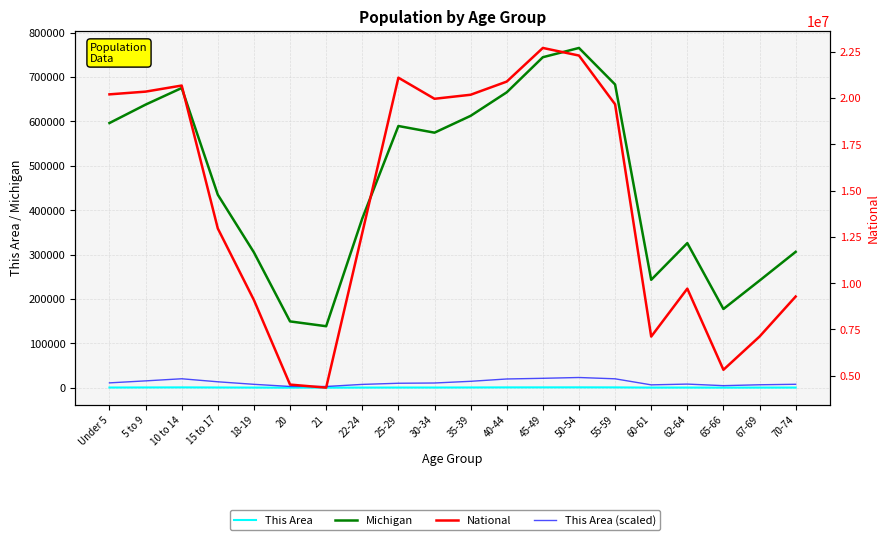

At which label is This Area (scaled) closest to 12840?

15 to 17